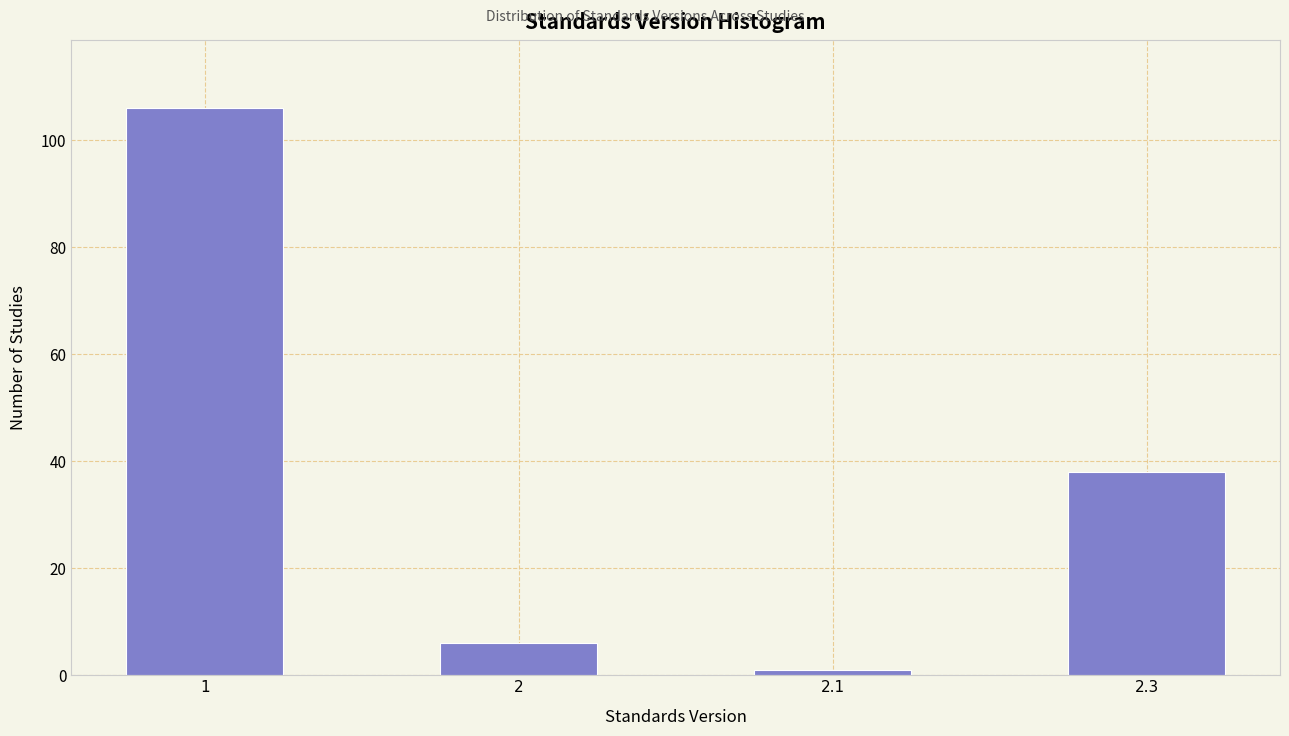

Reading left to right, transcribe all the data shown in this chart.

1=106	2=6	2.1=1	2.3=38